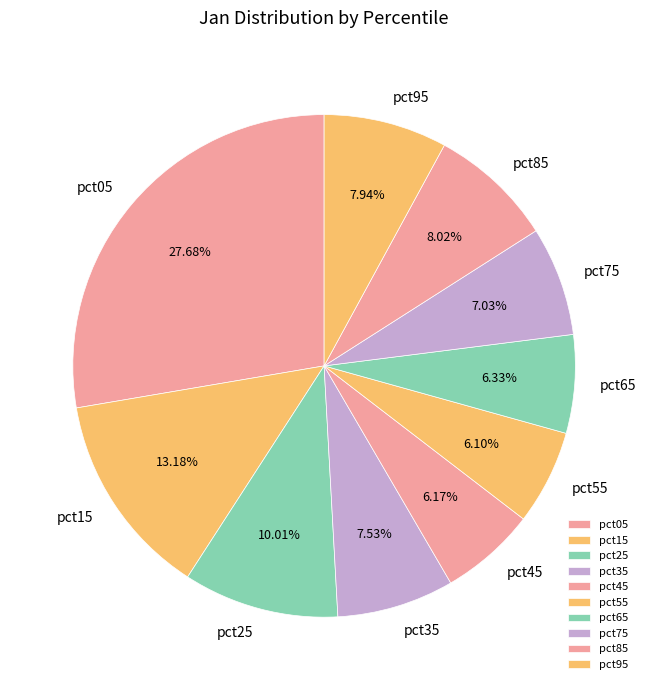

Between pct25 and pct95, which is larger?

pct25